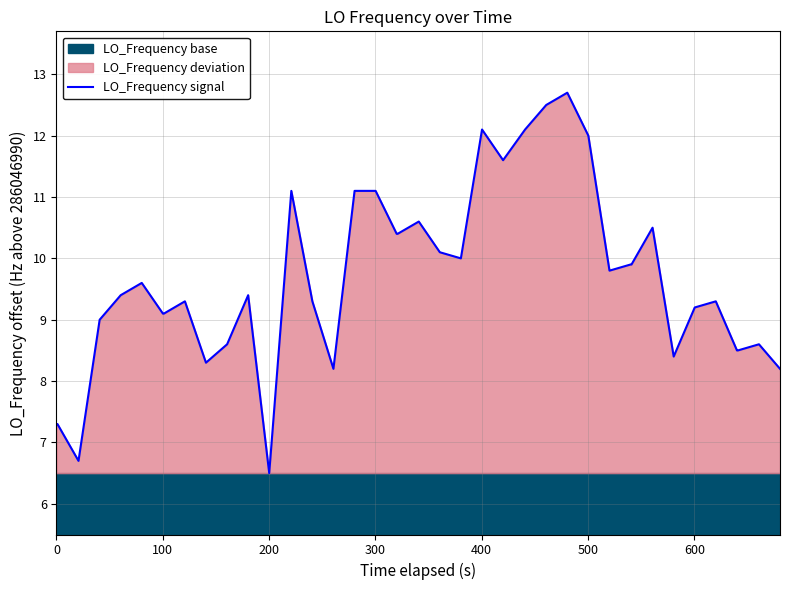

How many lines are shown in the chart?

1